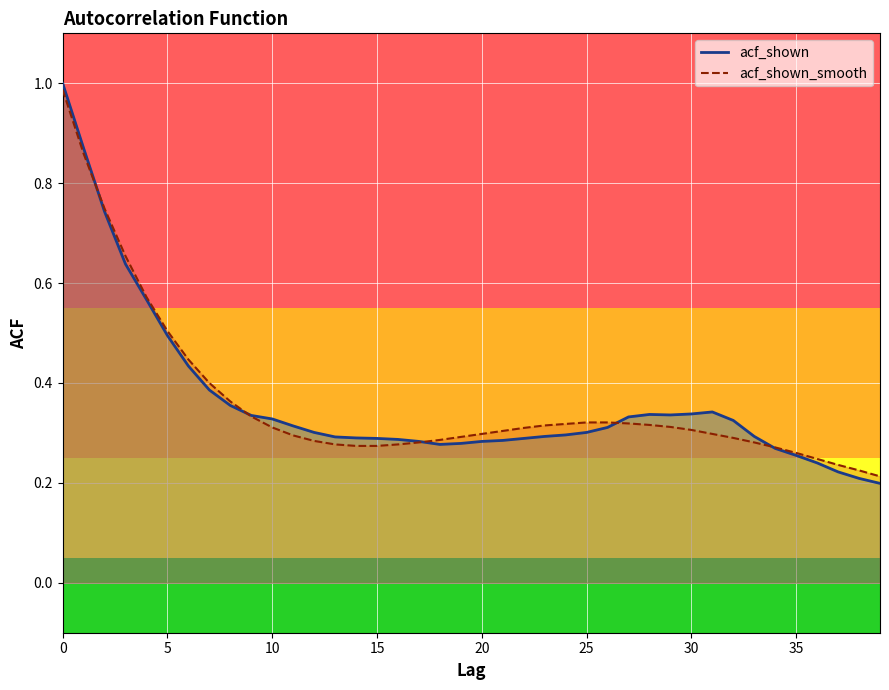

Rank the series by their average value, from lowest to highest.

acf_shown_smooth, acf_shown